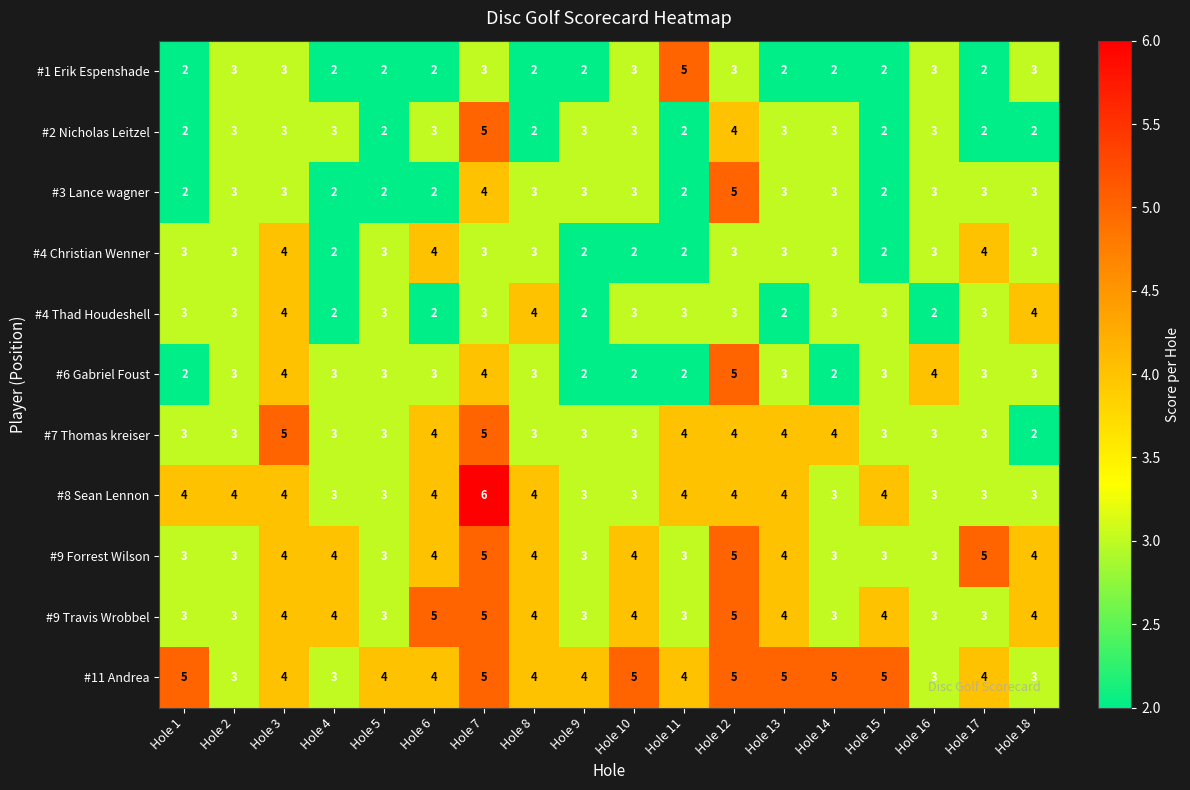

The #4 Thad Houdeshell series shows 5 at Hole 2. True or false?

False